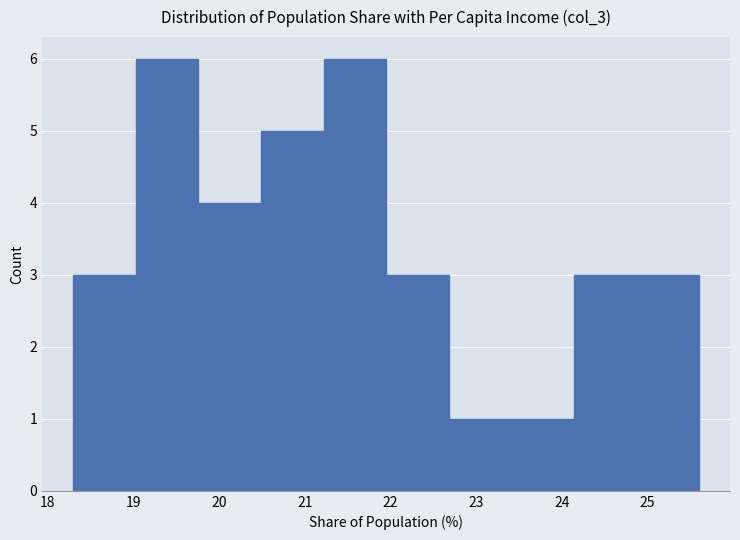

Reading left to right, list every bar in this chart as the range it spans on the x-axis followed by its height. Neither the bar edges nor the heights are printed on the chart, so give them approximately, as read against the axes.

18.30 to 19.03: 3
19.03 to 19.76: 6
19.76 to 20.49: 4
20.49 to 21.22: 5
21.22 to 21.95: 6
21.95 to 22.68: 3
22.68 to 23.41: 1
23.41 to 24.14: 1
24.14 to 24.87: 3
24.87 to 25.60: 3